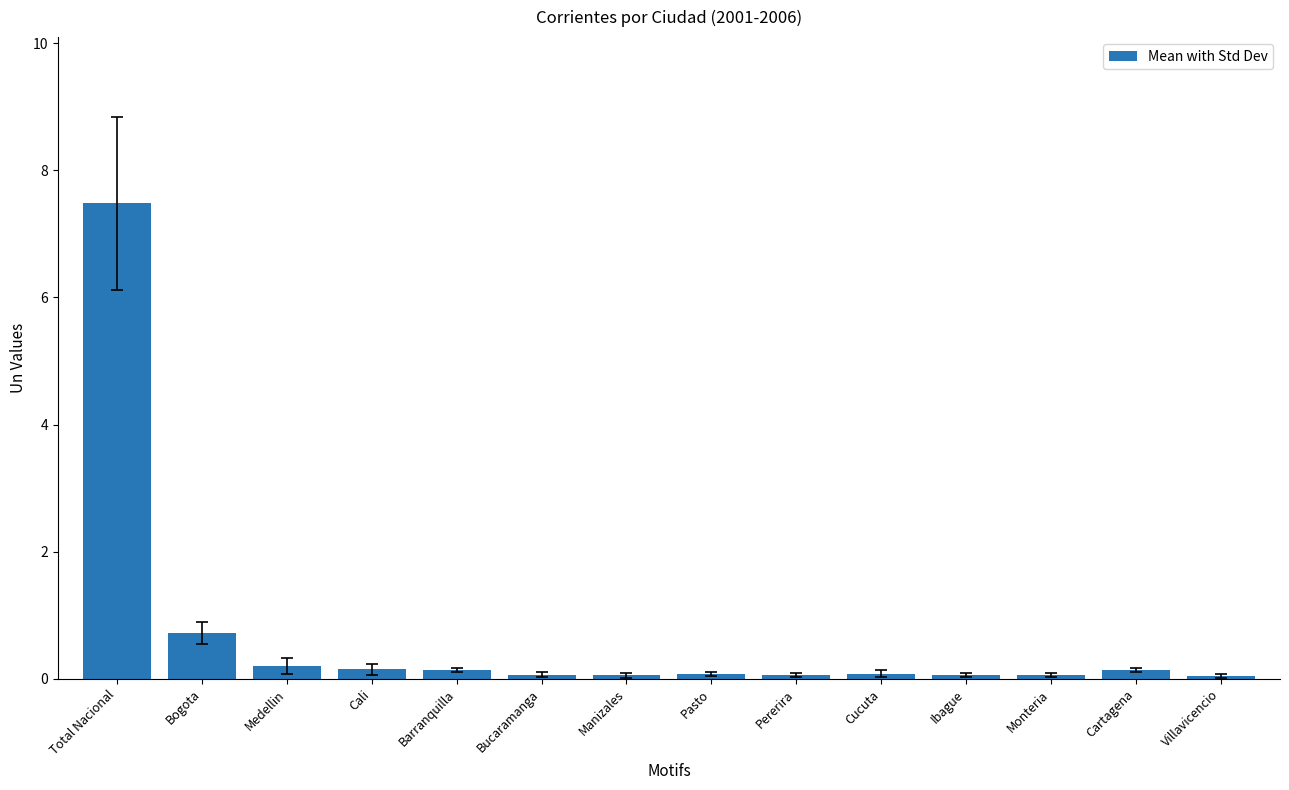

The chart shows a value of 0.1 at Cartagena. True or false?

True